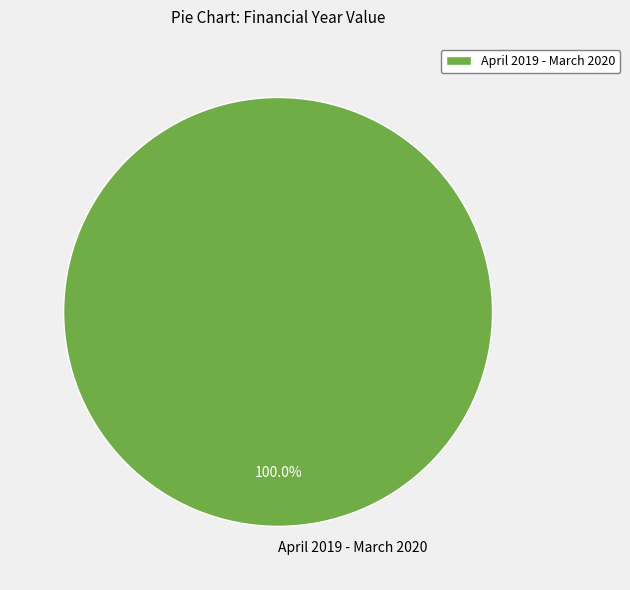

Is April 2019 - March 2020 the majority of the pie?

Yes